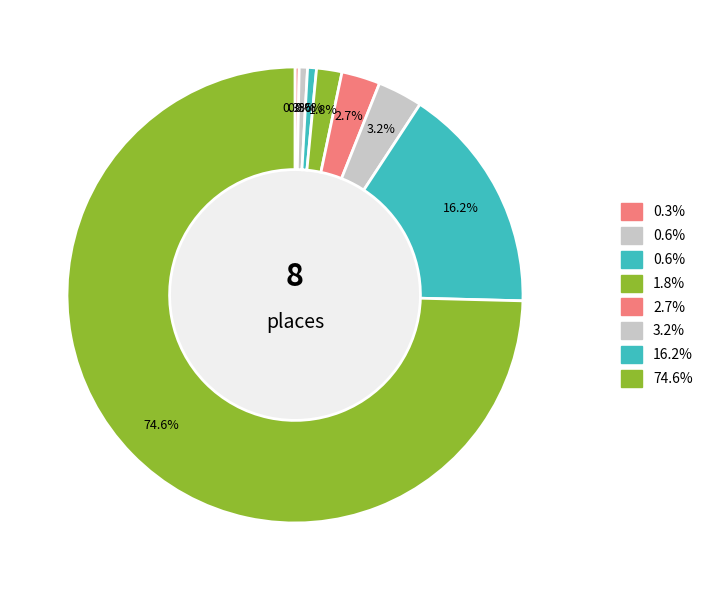

How many segments does this pie chart have?

8